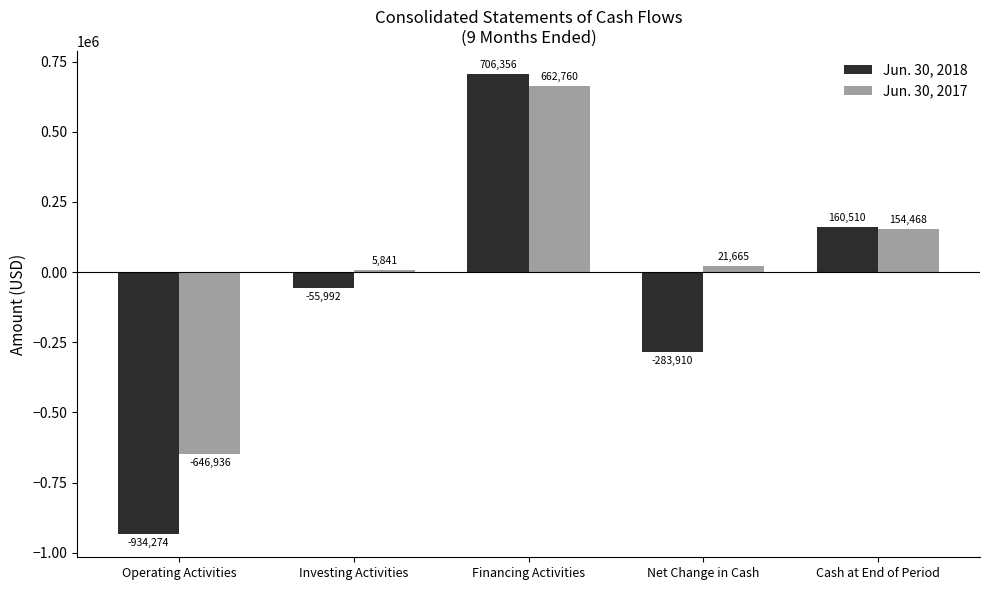

What is the smallest value displayed?

-934274